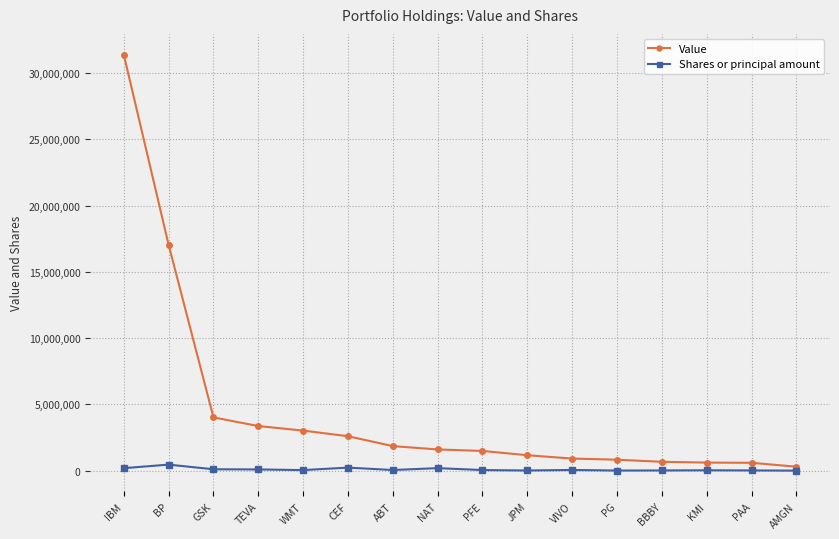

True or false: Value and Shares or principal amount intersect in this chart.

False